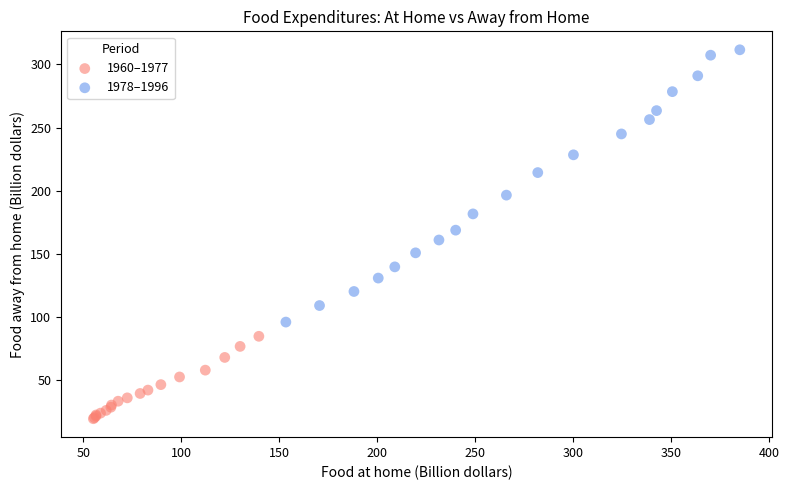

Which series contains the lowest Y value?

1960–1977